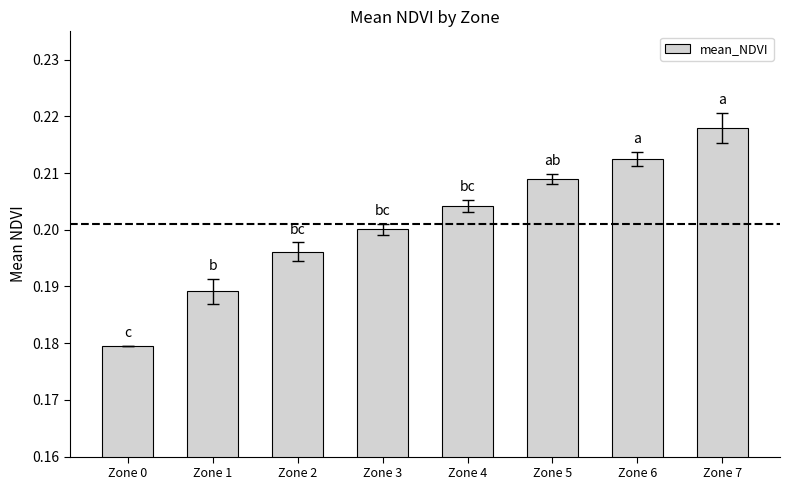

Rank the categories by value from highest to lowest.

Zone 7, Zone 6, Zone 5, Zone 4, Zone 3, Zone 2, Zone 1, Zone 0